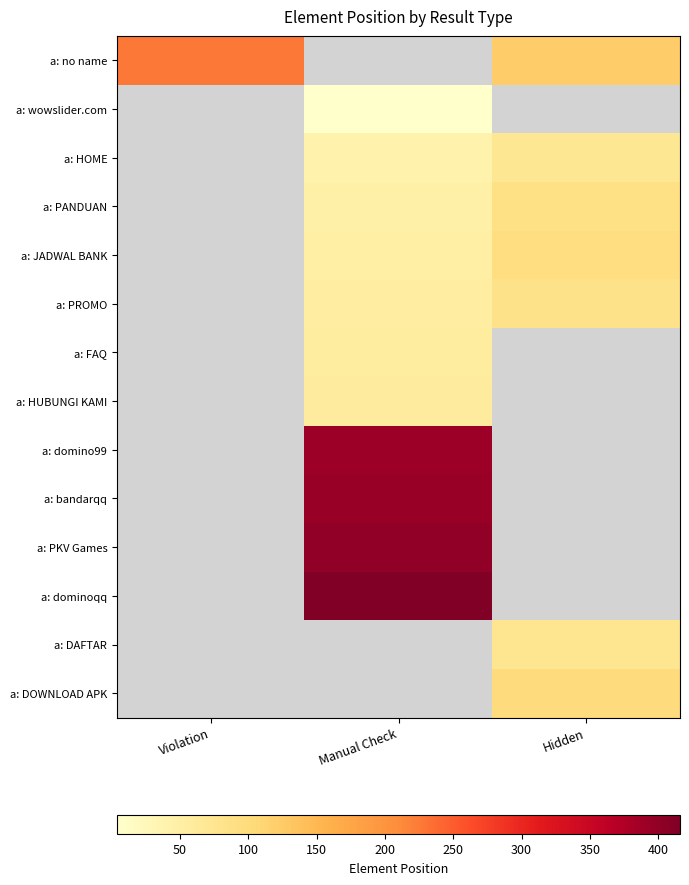

At how many categories does at least one series exceed 11?

3